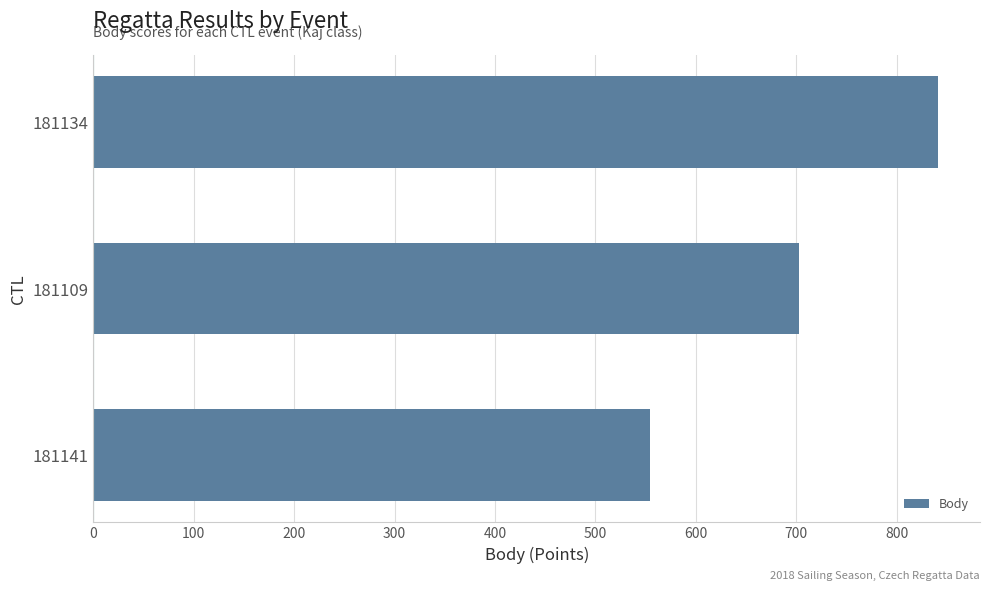

Are the bars grouped side by side (vs. stacked)?

No